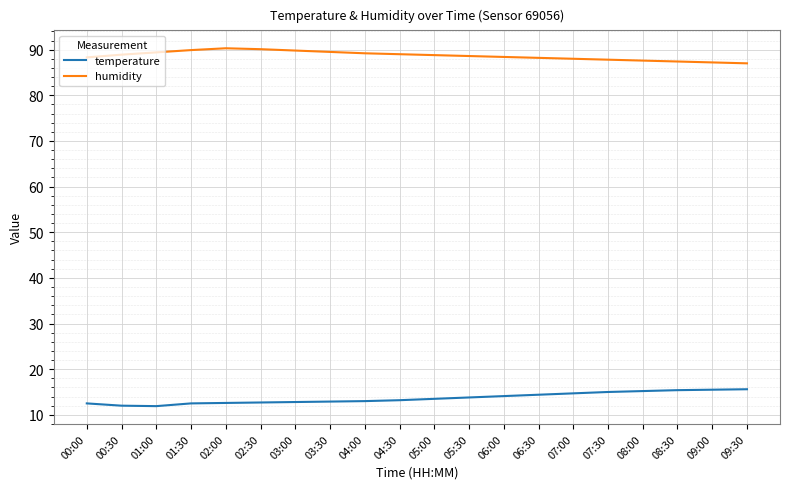

Rank the series by their maximum value, from highest to lowest.

humidity, temperature